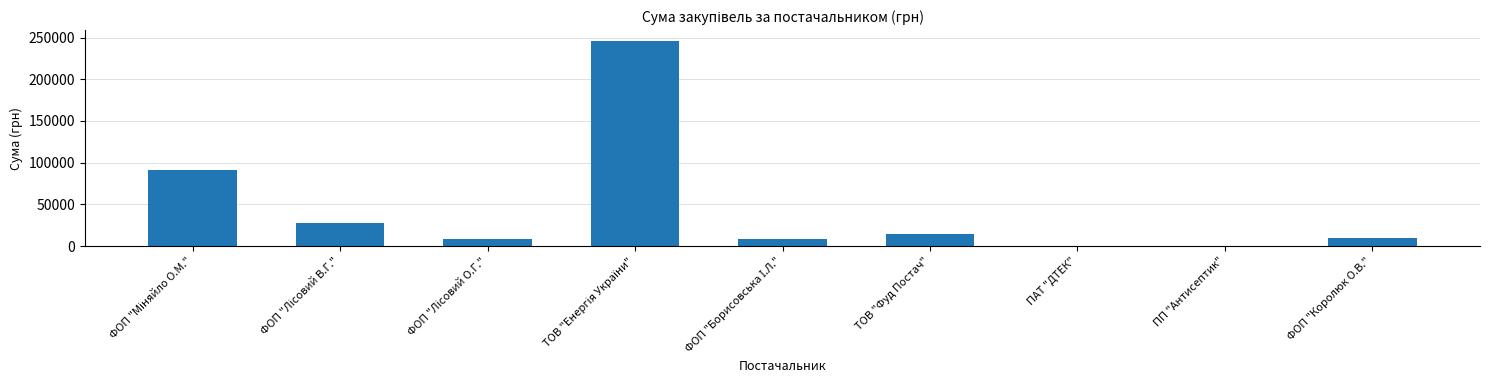

What is the sum of all values?

406302.2